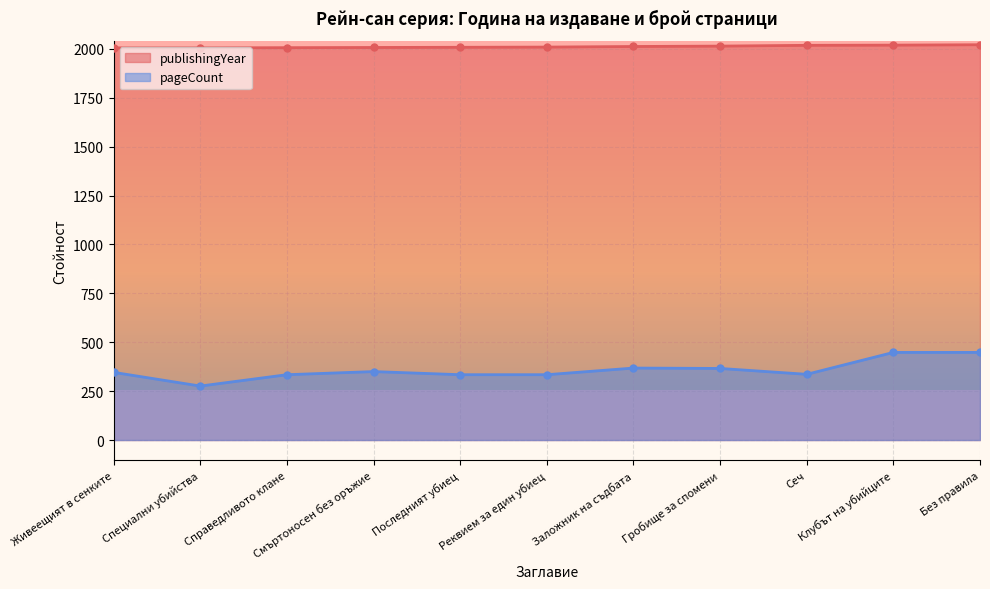

True or false: publishingYear and pageCount cross at least once.

False